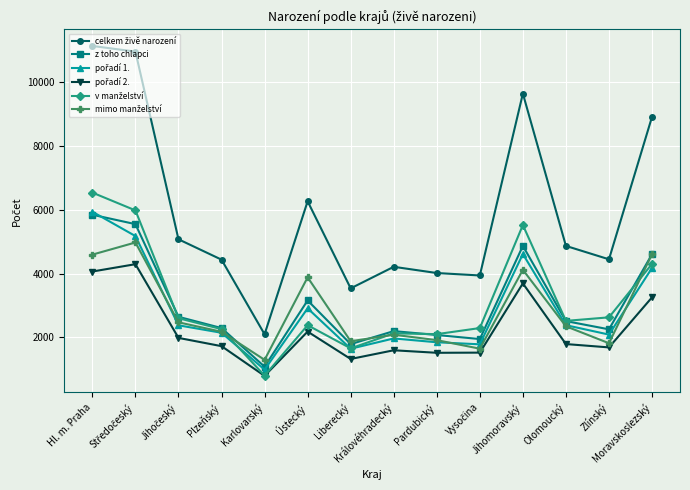

What is the maximum value shown in the chart?

11143